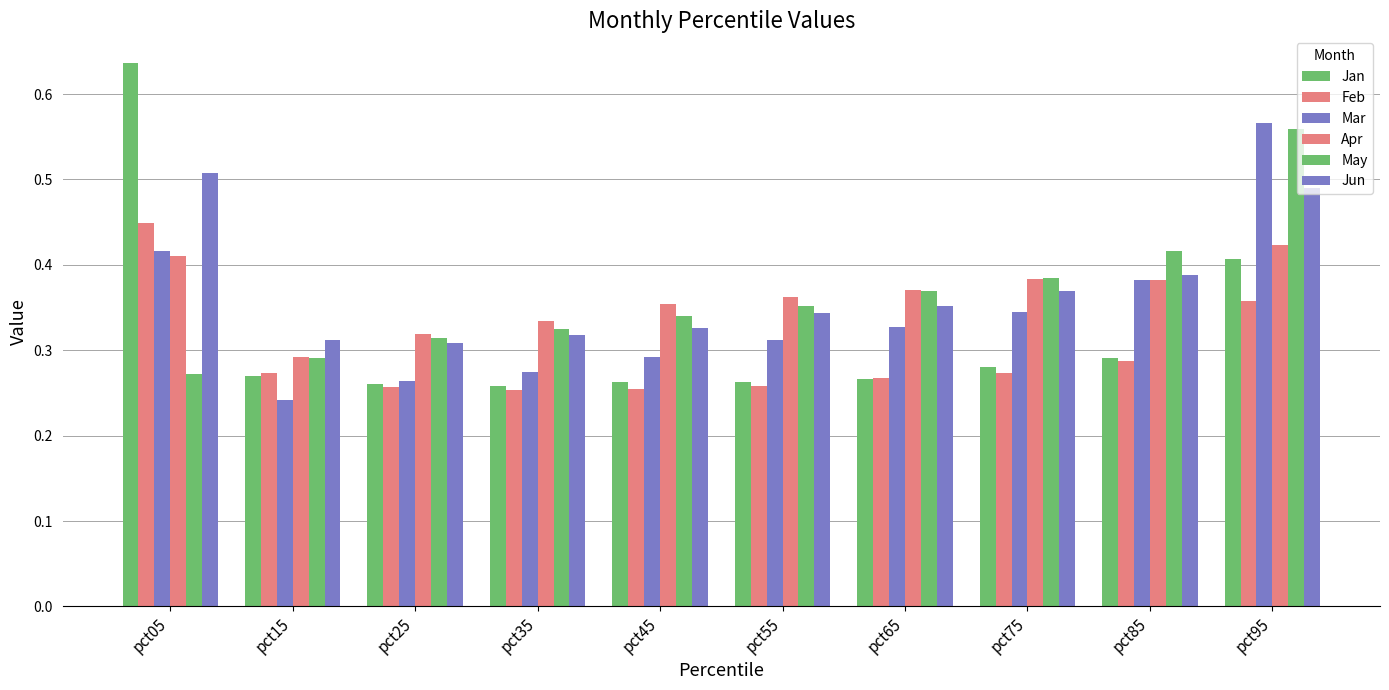

How many bars are there in total?

60